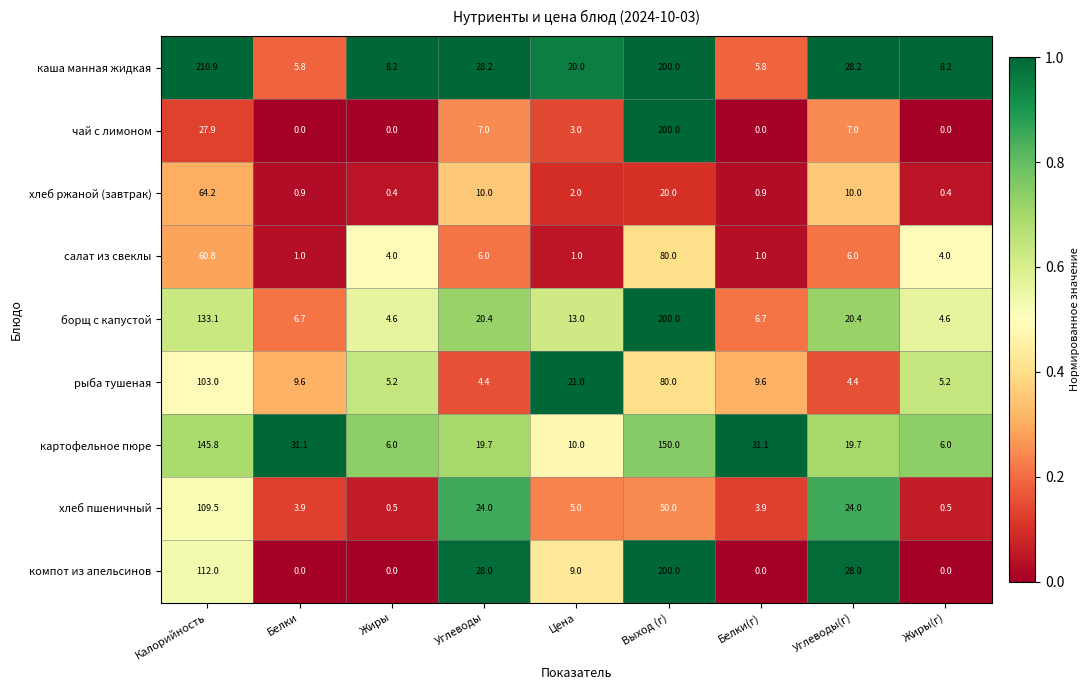

The чай с лимоном series shows 3.0 at Цена. True or false?

True